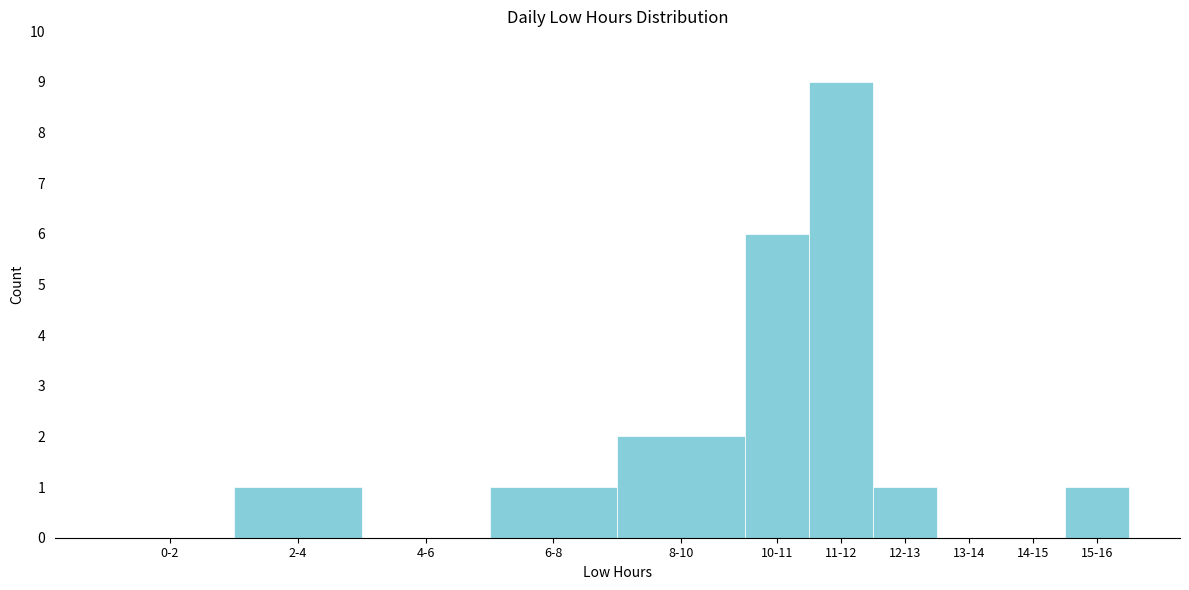

Reading right to left, extract all data points from this chart.

15-16=1	14-15=0	13-14=0	12-13=1	11-12=9	10-11=6	8-10=2	6-8=1	4-6=0	2-4=1	0-2=0